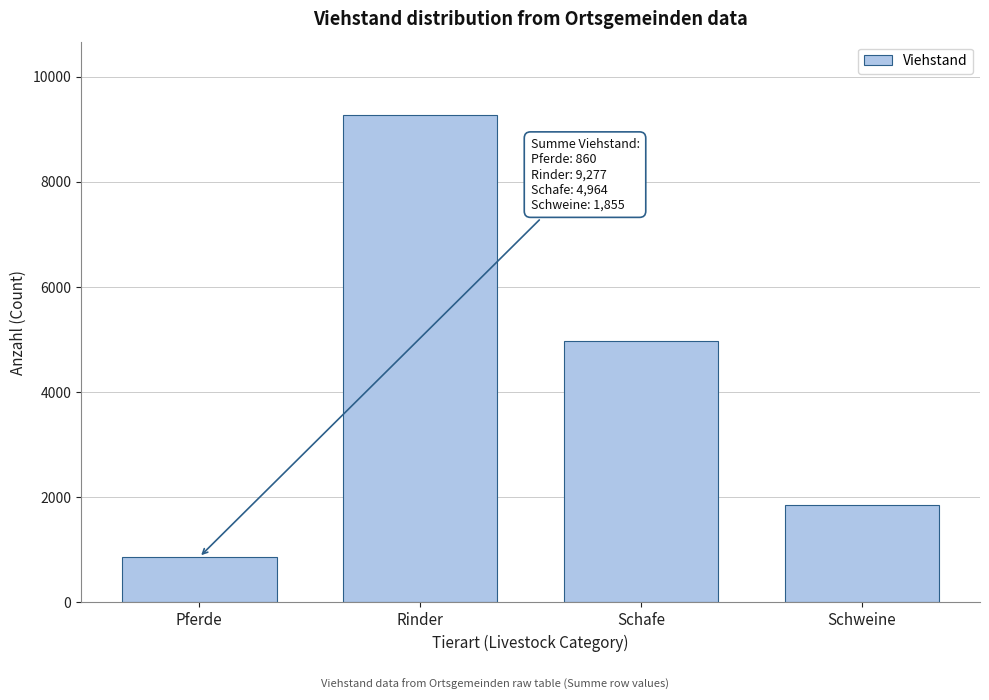

Reading left to right, extract all data points from this chart.

Pferde=860	Rinder=9277	Schafe=4964	Schweine=1855